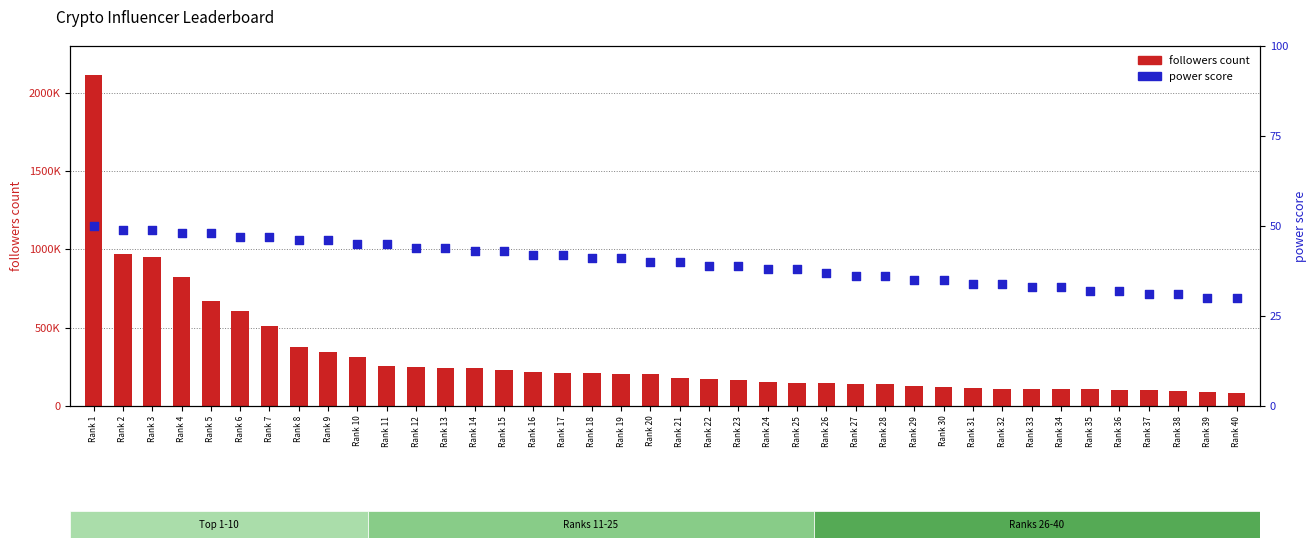

Which series has the widest spread of Y values?

followers count